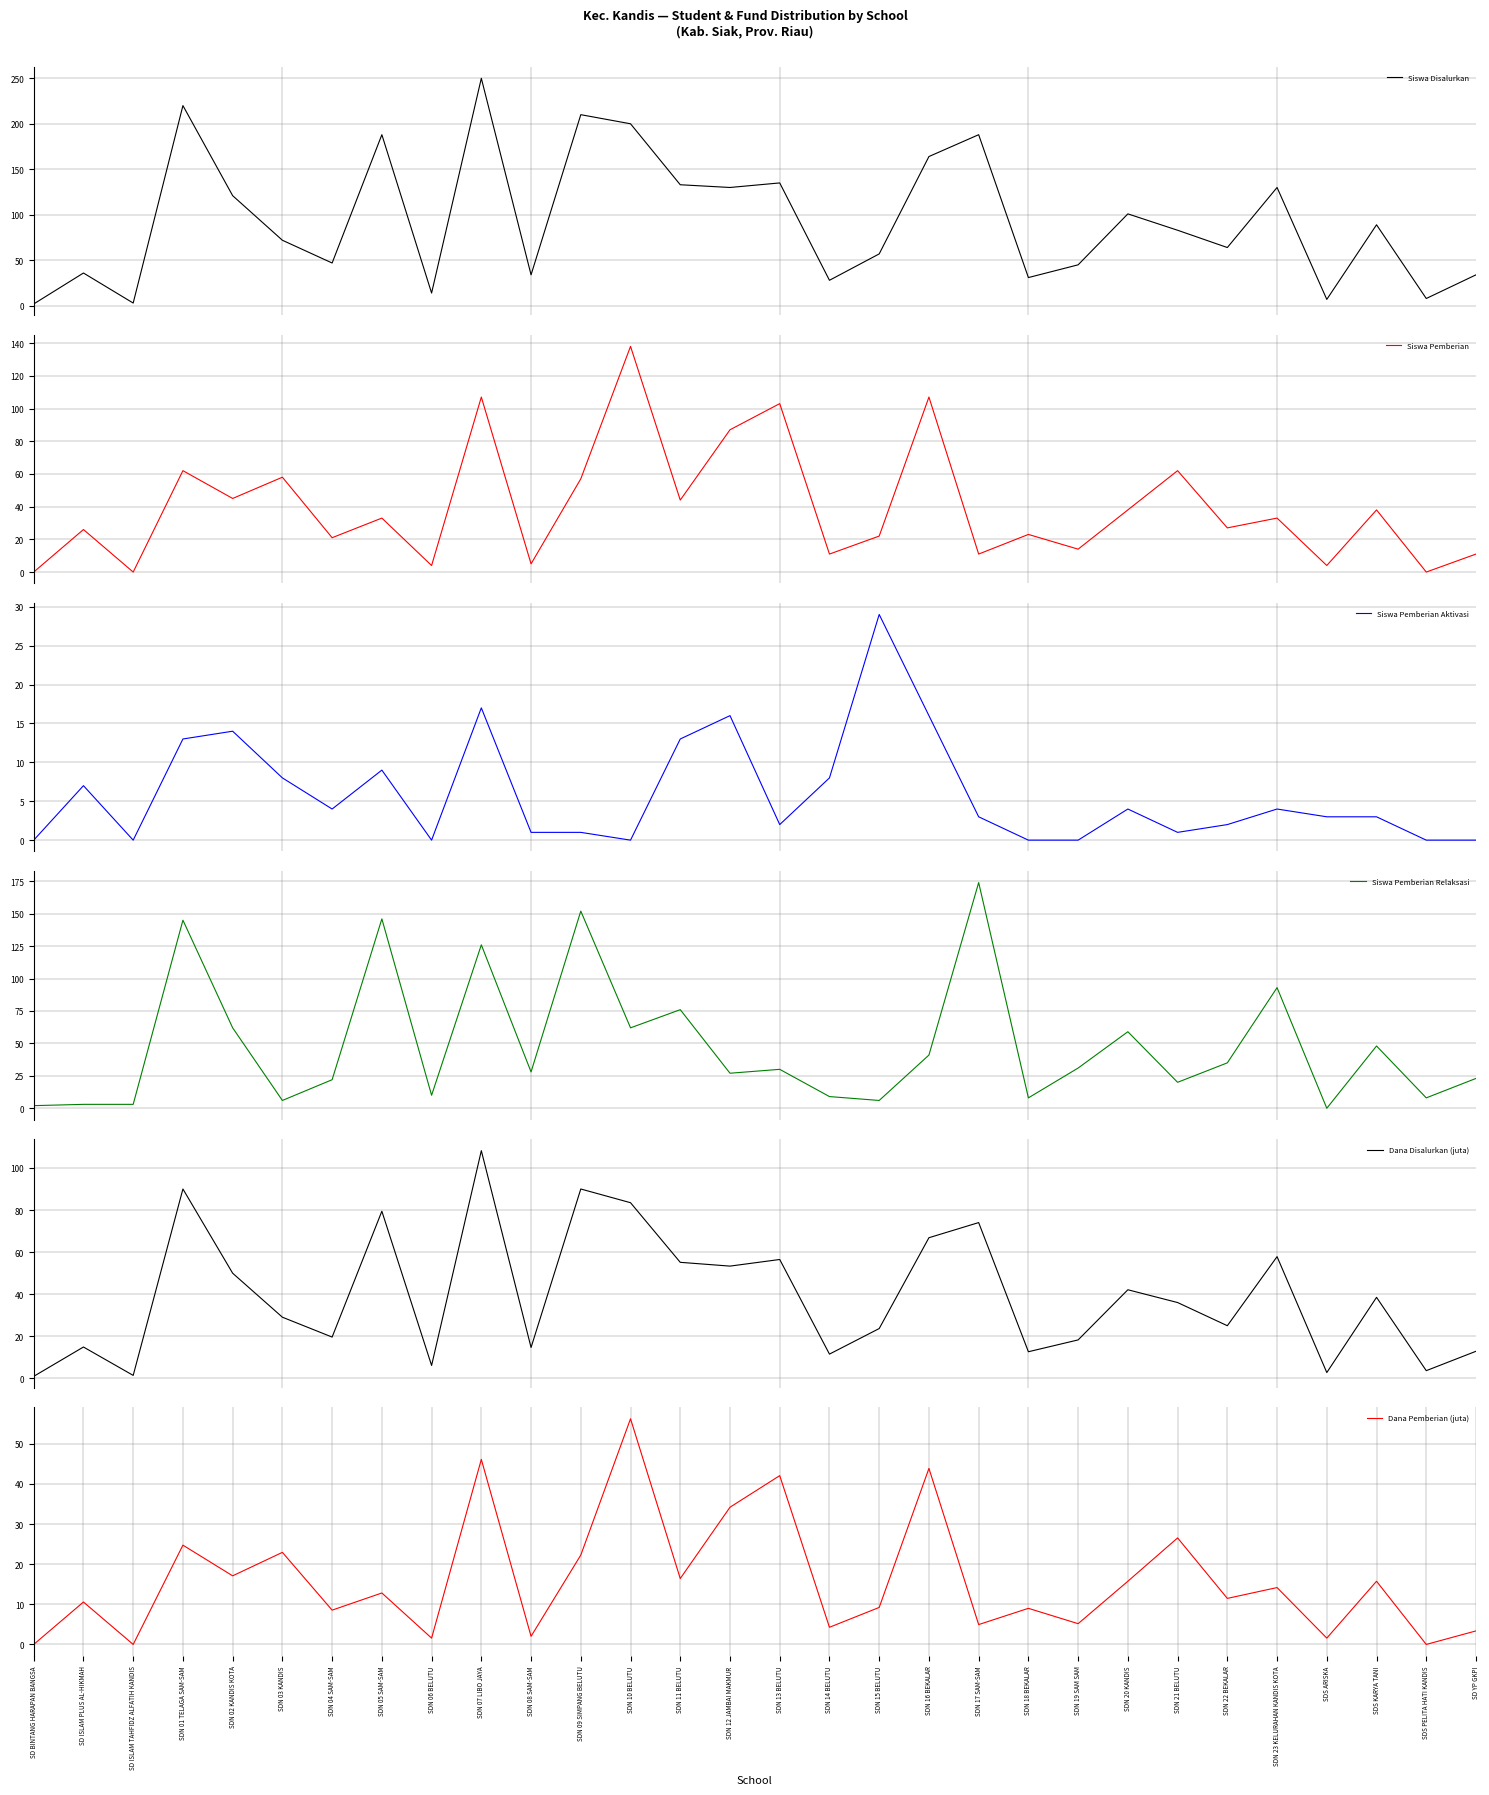

In Siswa Disalurkan, how many points are lower than both neighbors (excluding endpoints)?

10